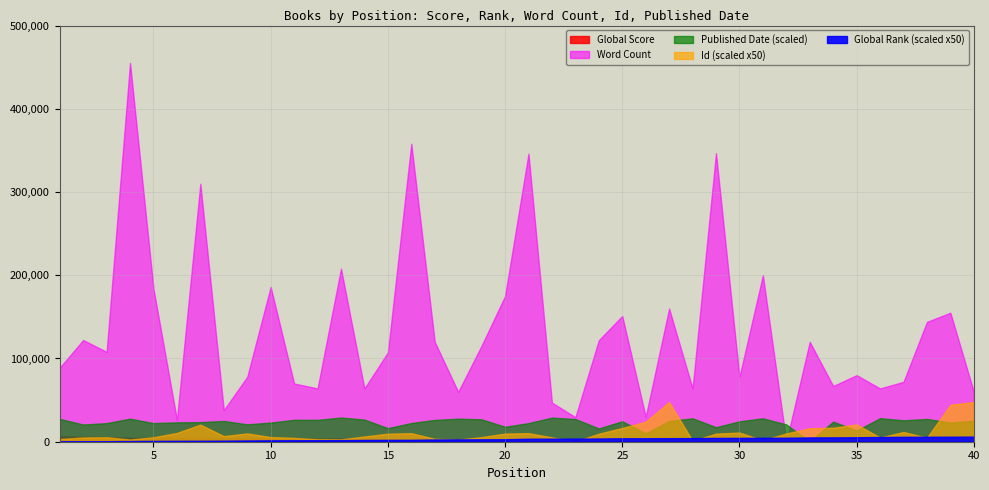

True or false: Global Rank has a value of 75 at 19.

False